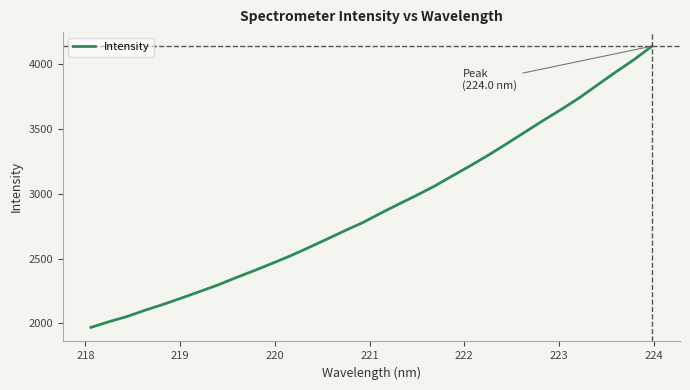

What is the maximum value shown in the chart?

4135.4